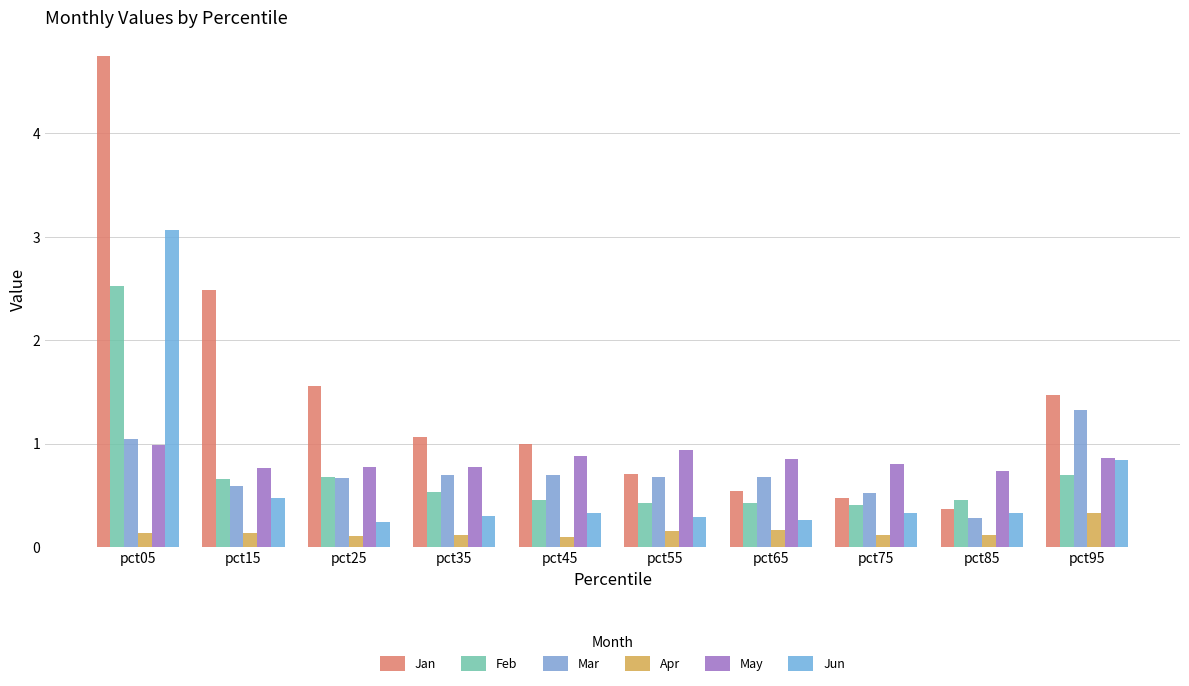

What are all the series names shown in the legend?

Jan, Feb, Mar, Apr, May, Jun